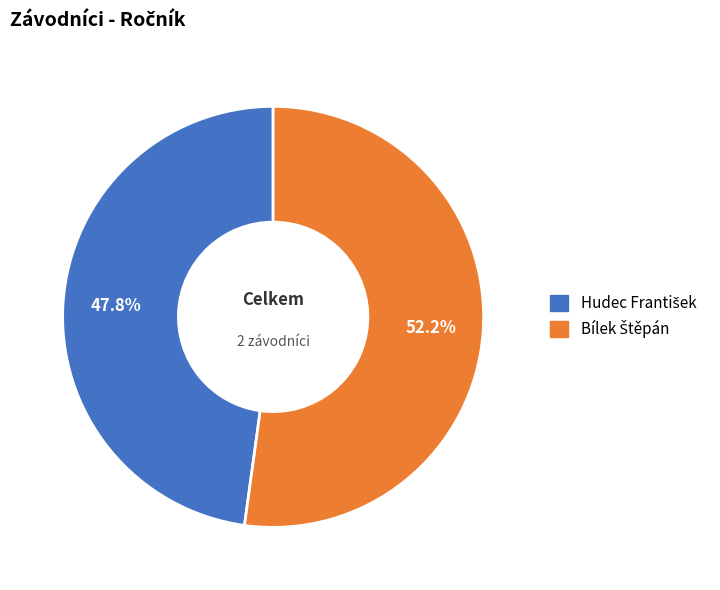

Does any single category account for the majority?

Yes